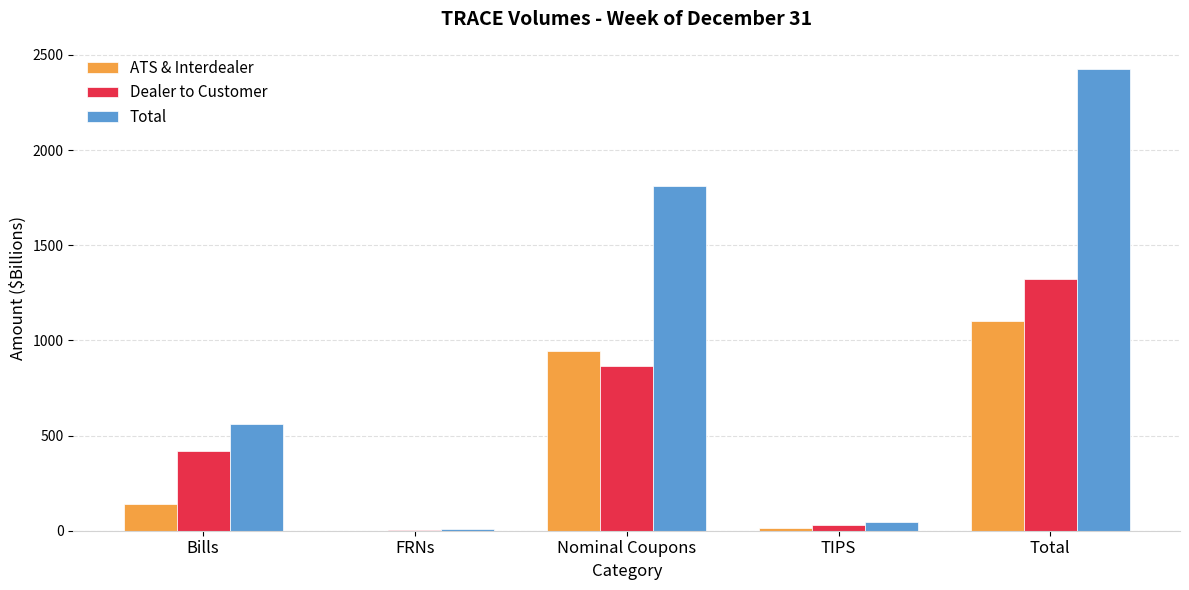

How many groups of bars are there?

5